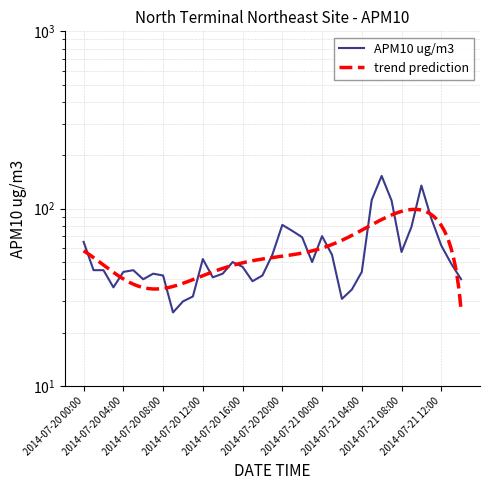

What is the difference between the maximum and minimum values?

127